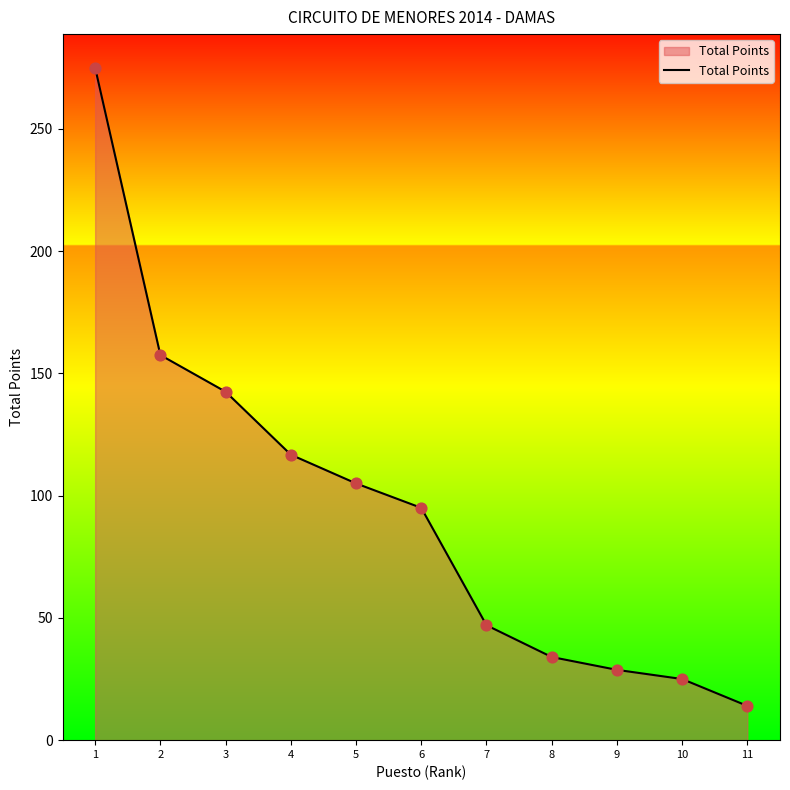

What is the ratio of the value at 5 to the value at 6?

1.1